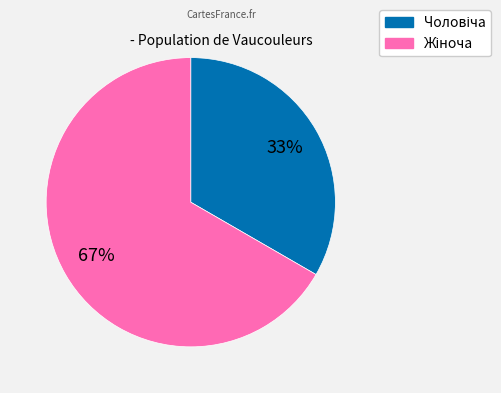

To the nearest percent, what is the average slice percentage?

50%